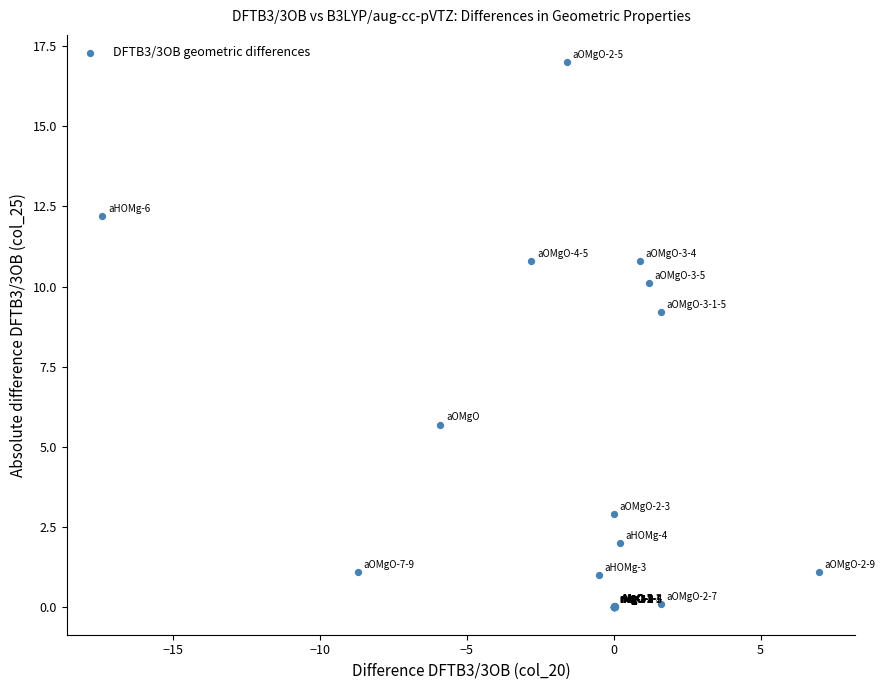

What Y value in the scatter plot is closest to 8?

9.2